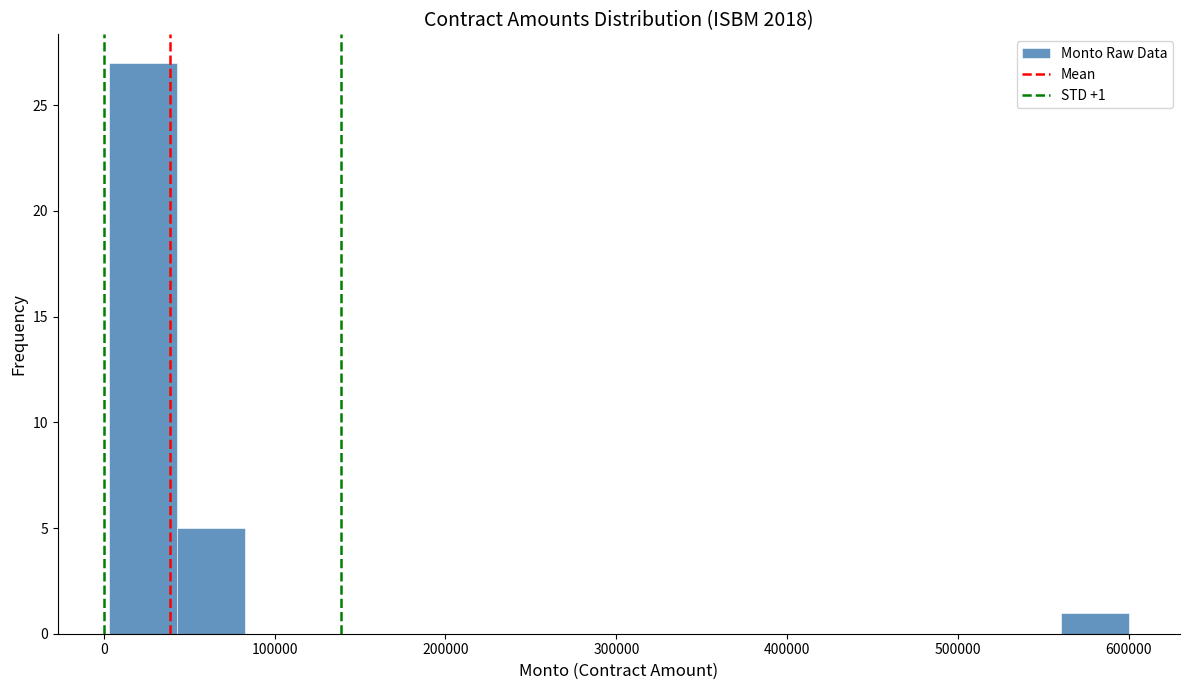

Around what value on the x-axis is the tallest bar? Give the approximate position of its centre, as read against the axis.

20000